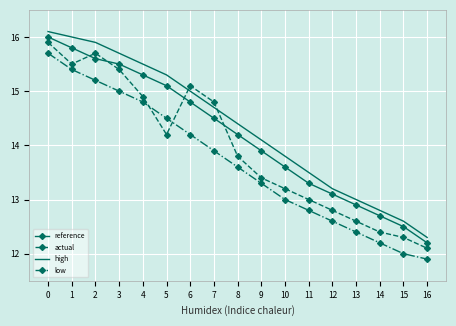

List the series in order of their peak value, lowest first.

low, actual, reference, high